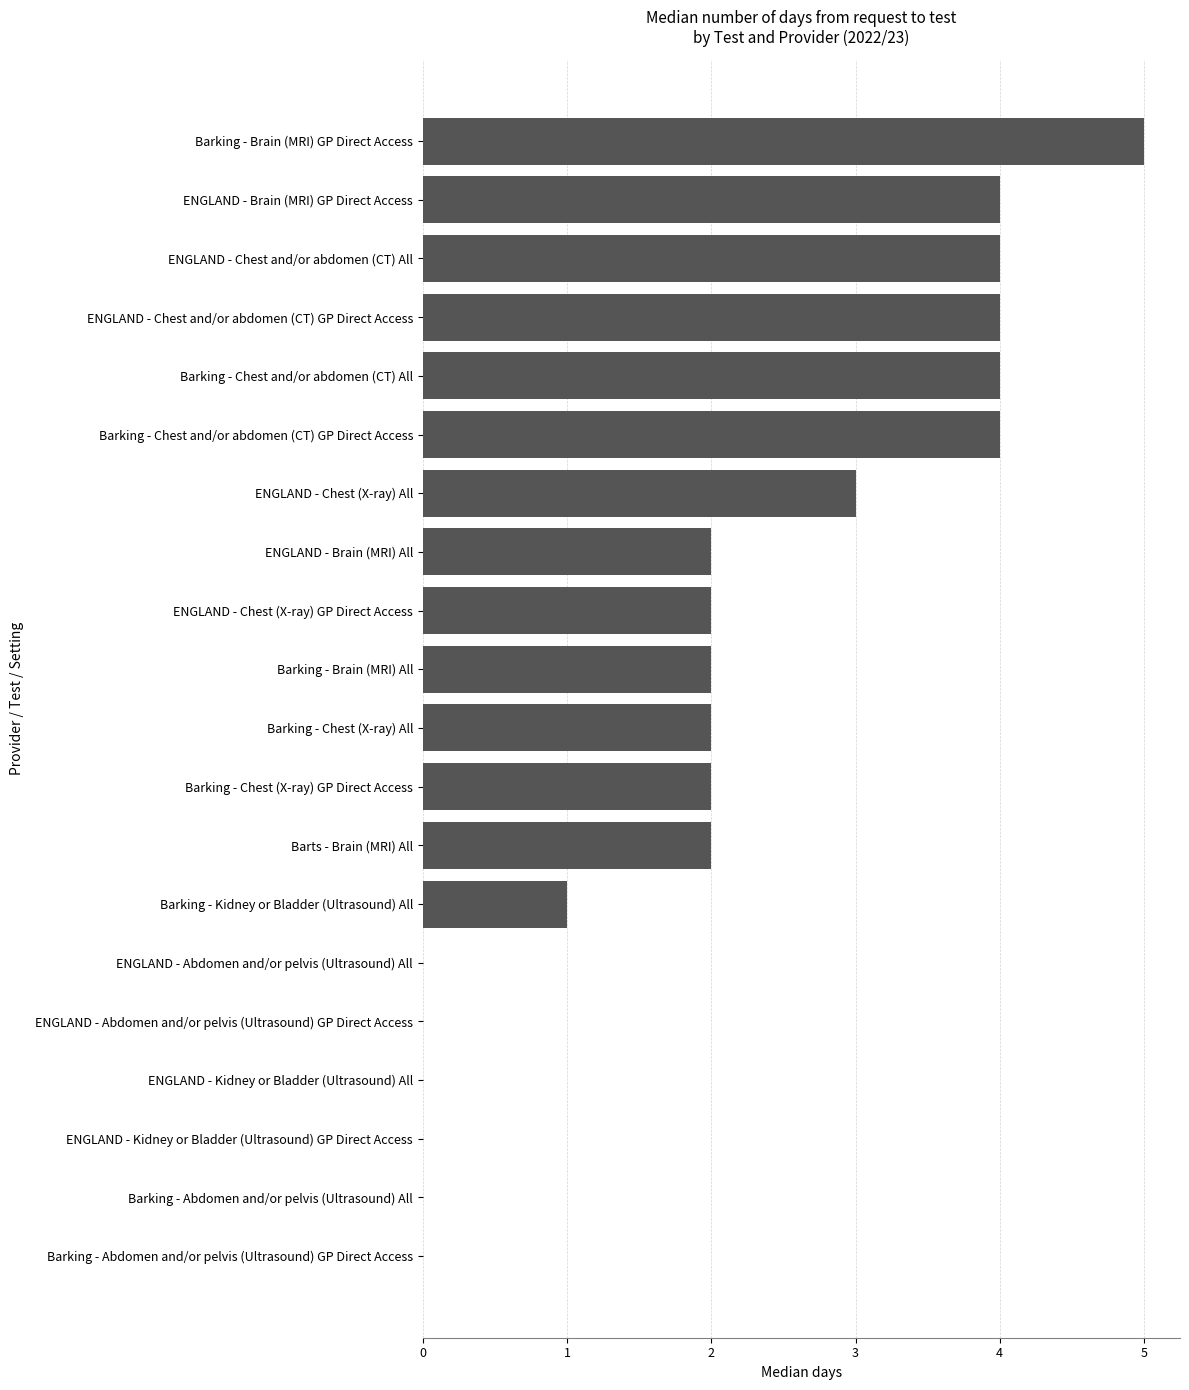

Is it true that the value at Barking - Abdomen and/or pelvis (Ultrasound) All is 0?

True